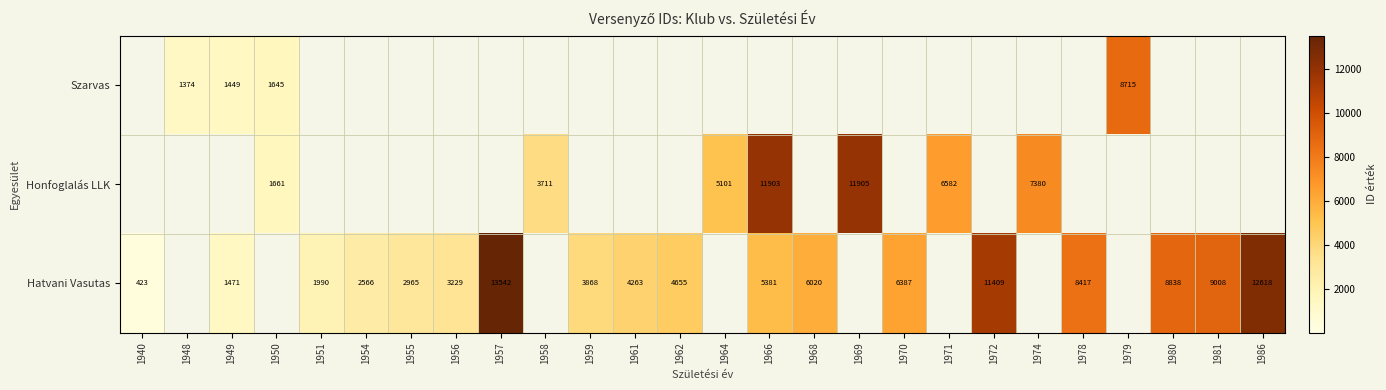

How many distinct data groups are displayed?

3